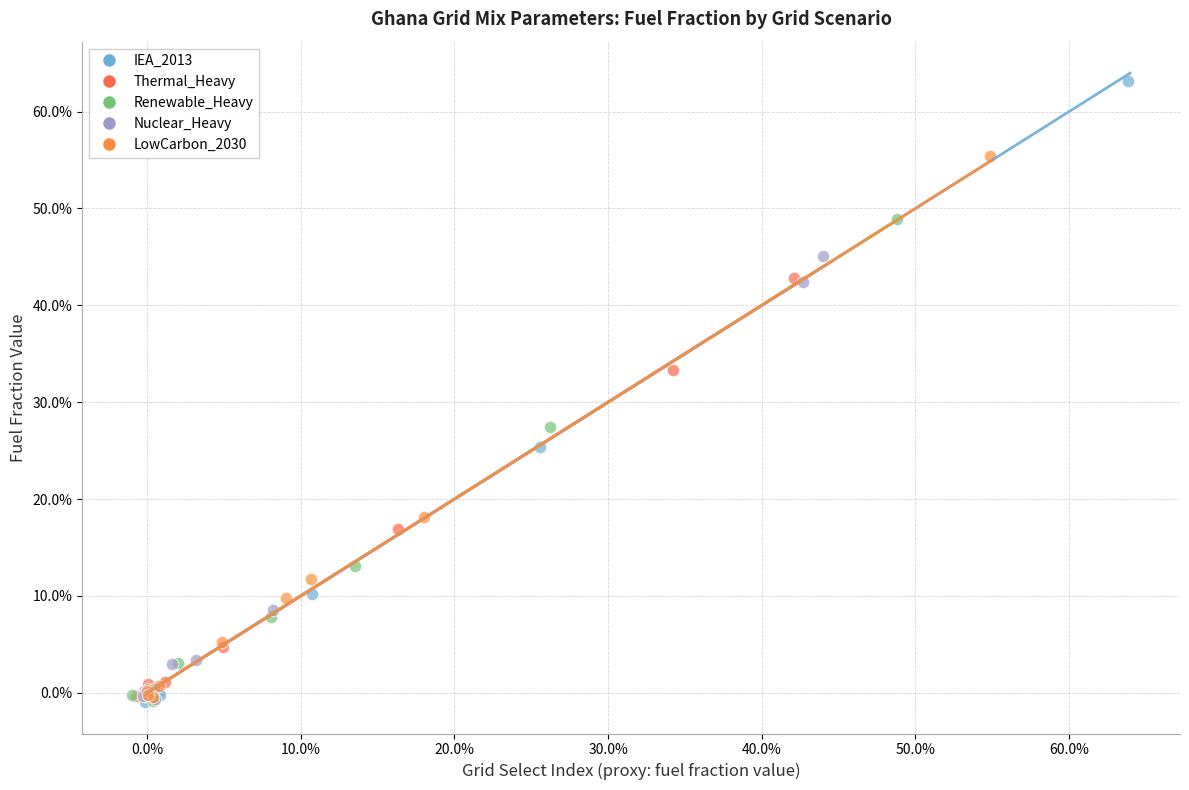

Which series contains the highest Y value?

IEA_2013